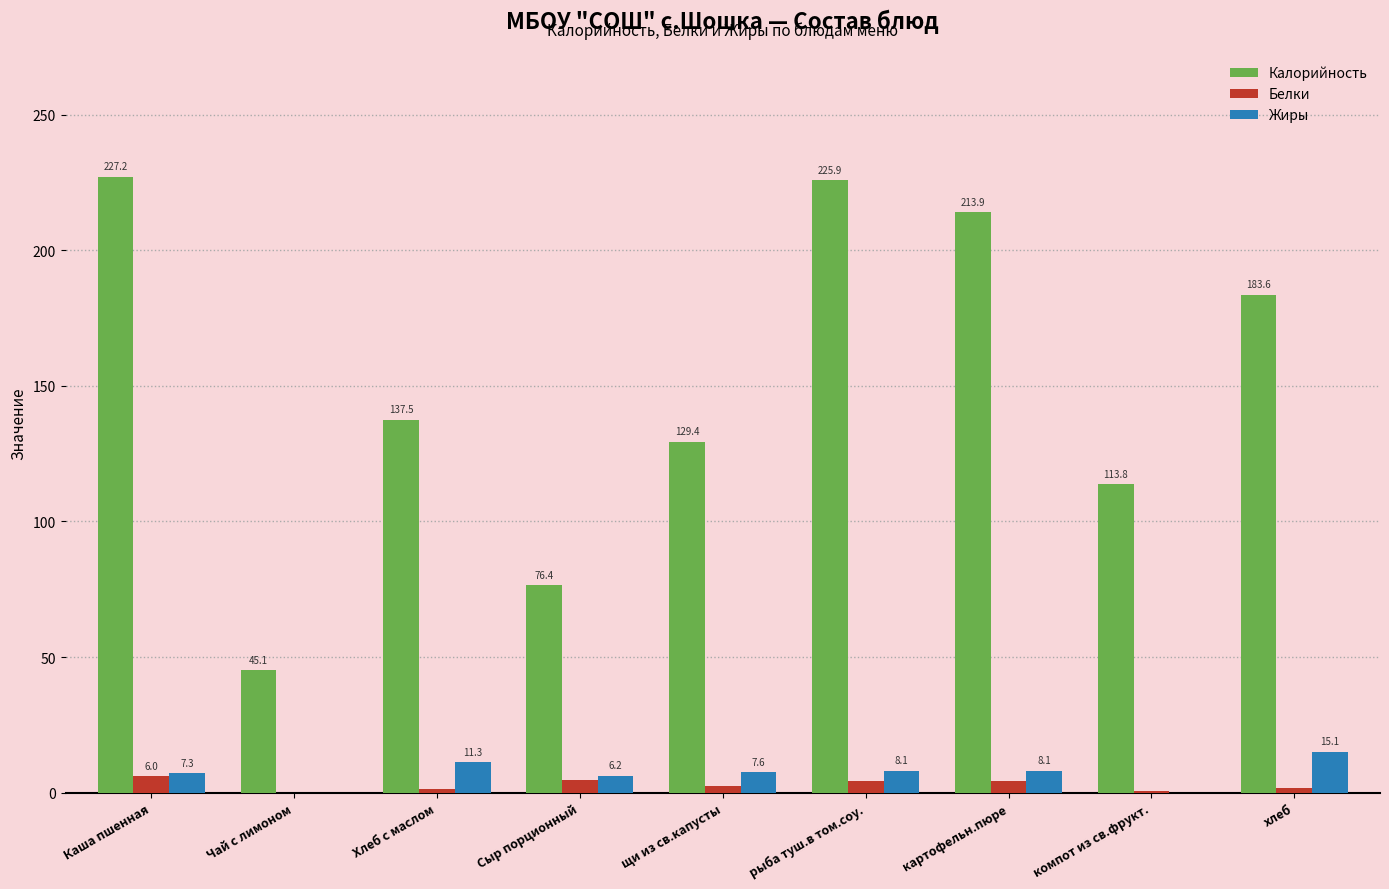

What is the maximum value for Белки?

6.0